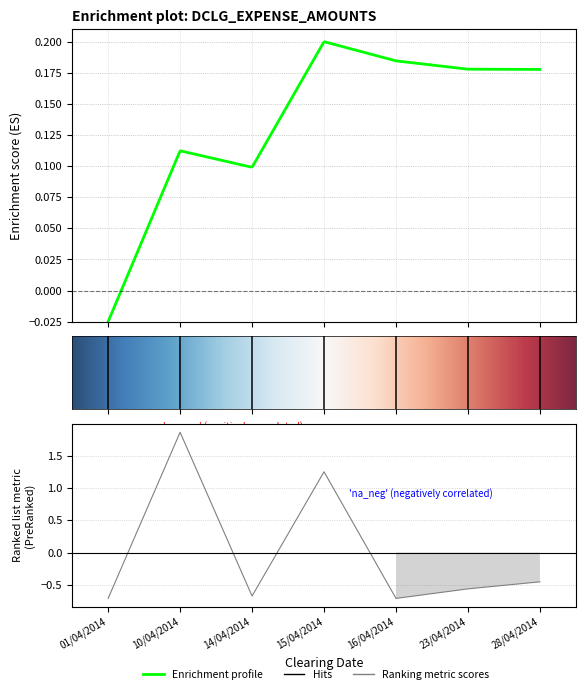

The chart shows a value of -0.3 at 28/04/2014. True or false?

False